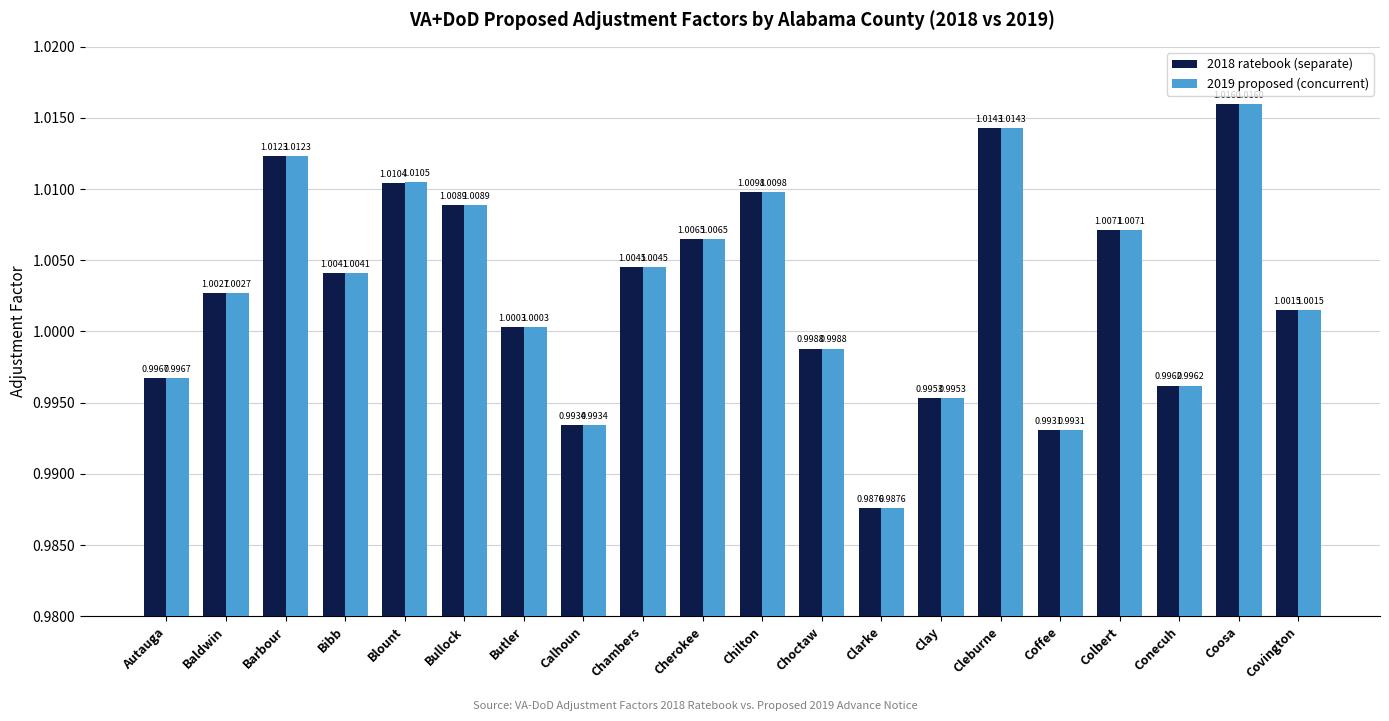

What is the label of the 16th bar from the left?

Coffee